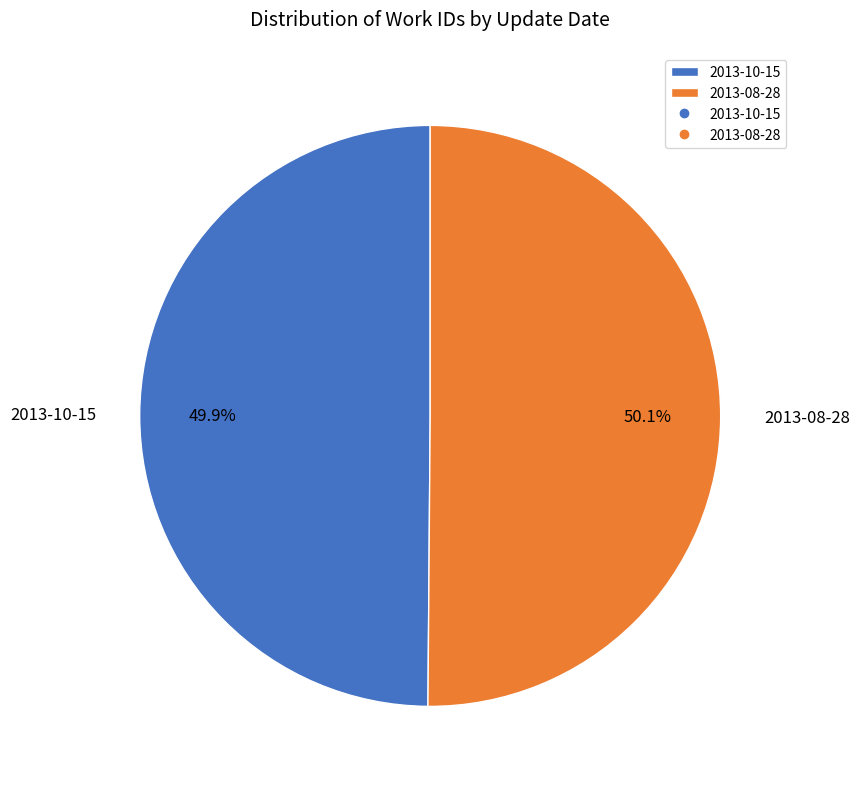

Combined, do 2013-10-15 and 2013-08-28 account for over 50%?

Yes